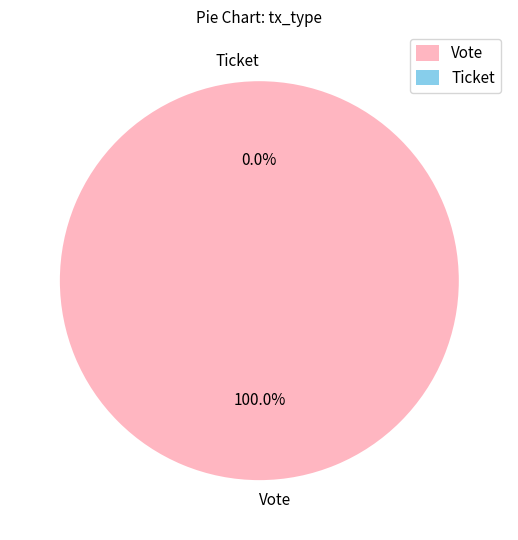

What percentage is the Vote slice, to the nearest percent?

100%